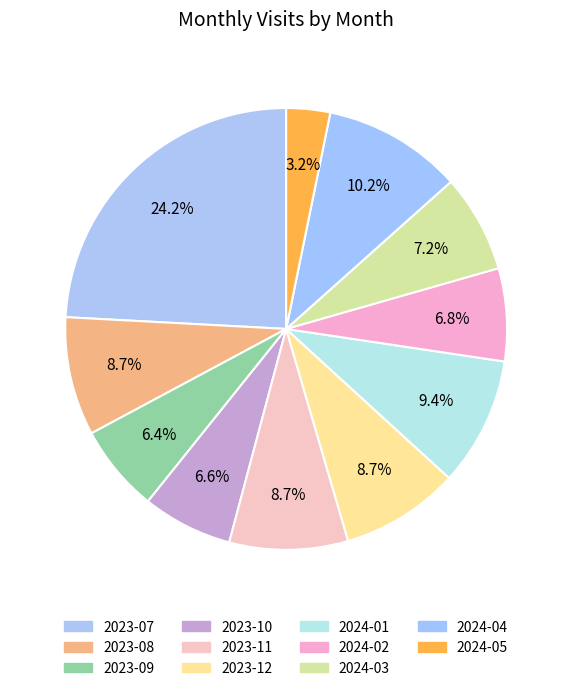

What is the smallest slice in the pie chart?

2024-05